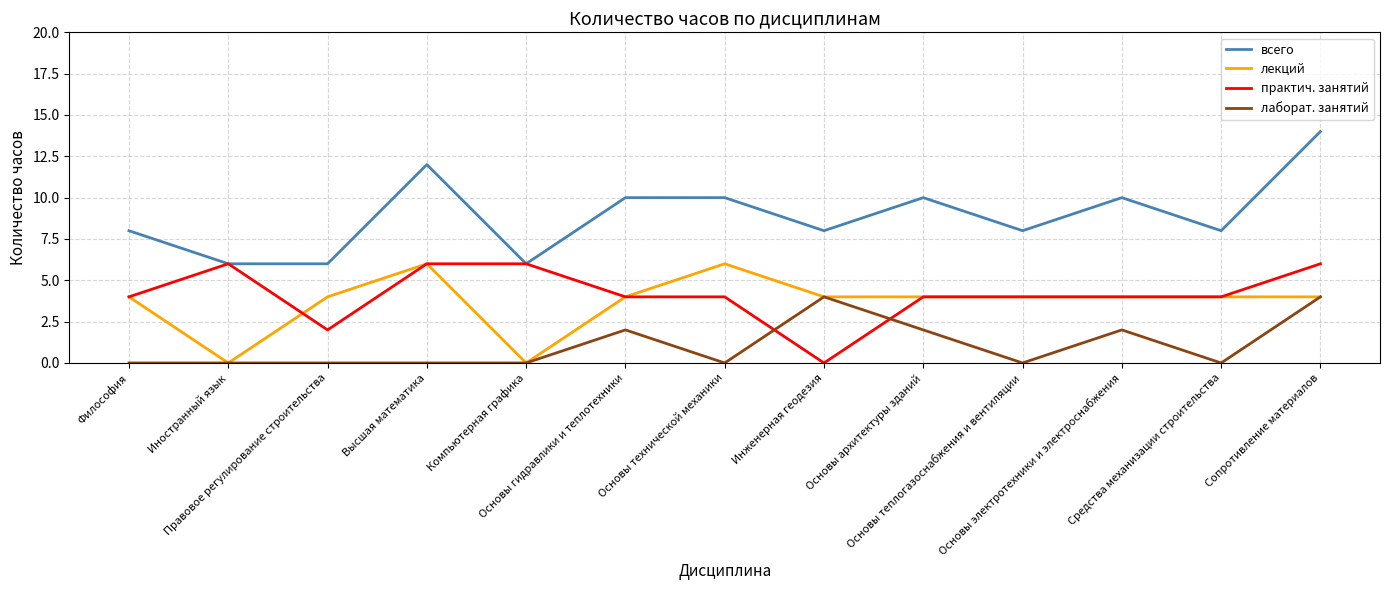

What is the highest value of the лекций series?

6